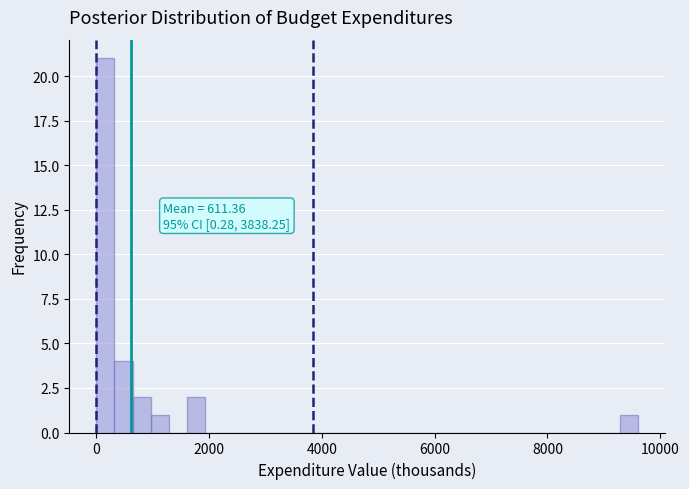

Around what value on the x-axis is the tallest bar? Give the approximate position of its centre, as read against the axis.

200